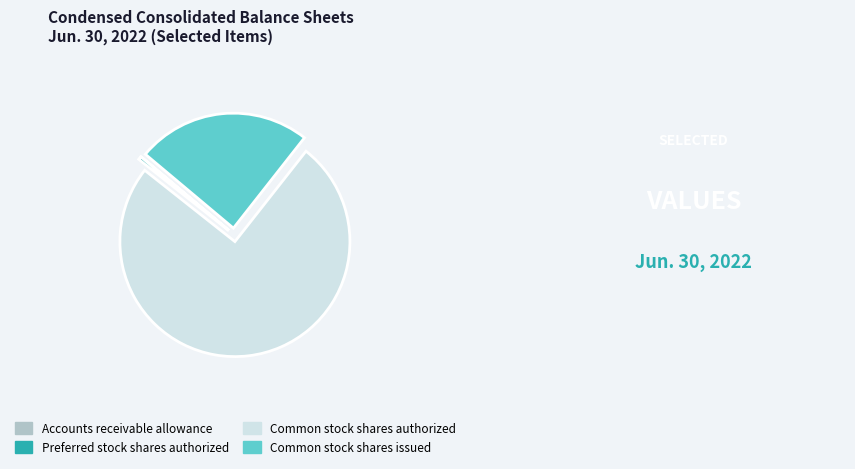

Which slice is the largest?

Common stock shares authorized